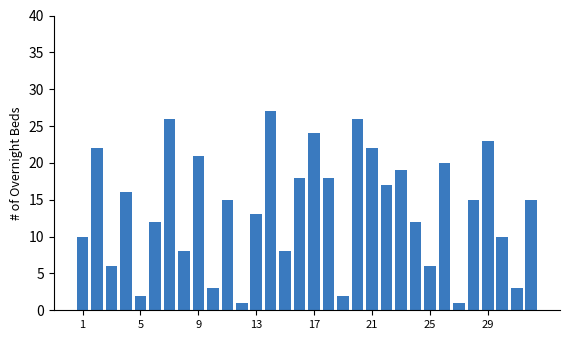

What is the sum of all values?

441